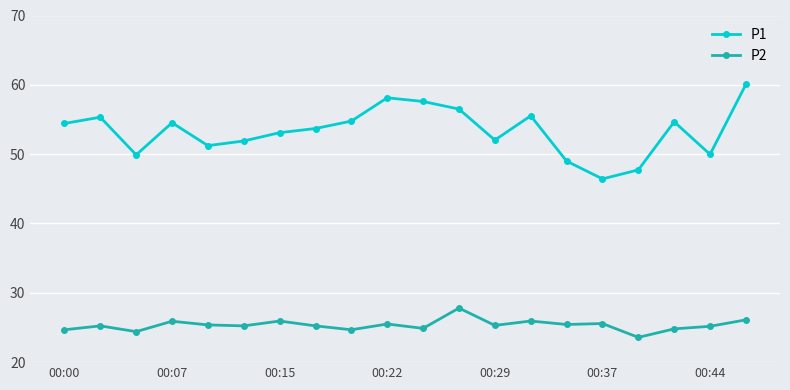

What is the difference between the second highest and second lowest values in the P2 series?

1.7